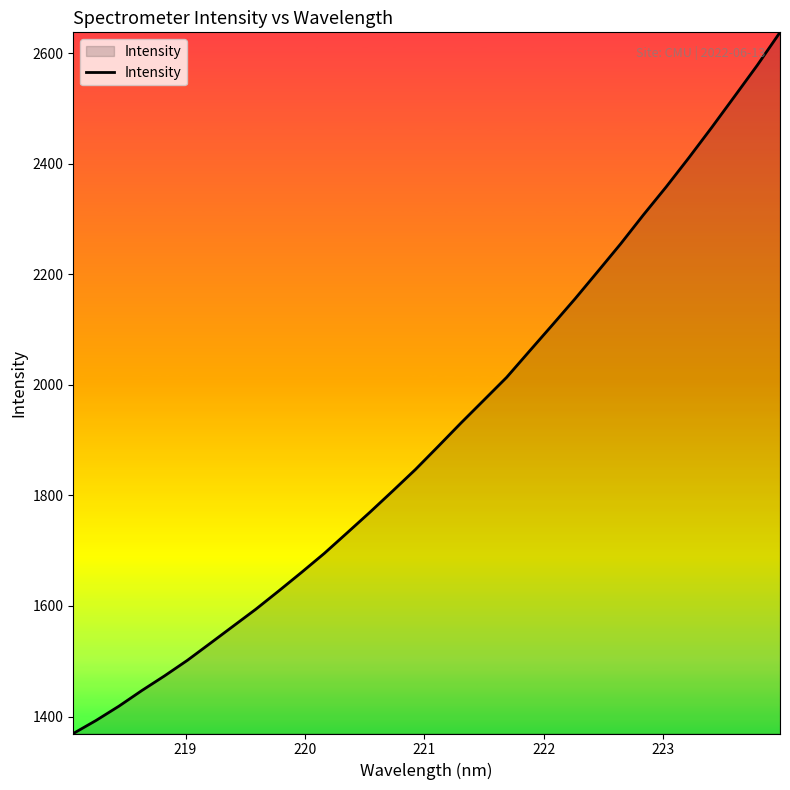

What is the greatest value displayed?

2637.5